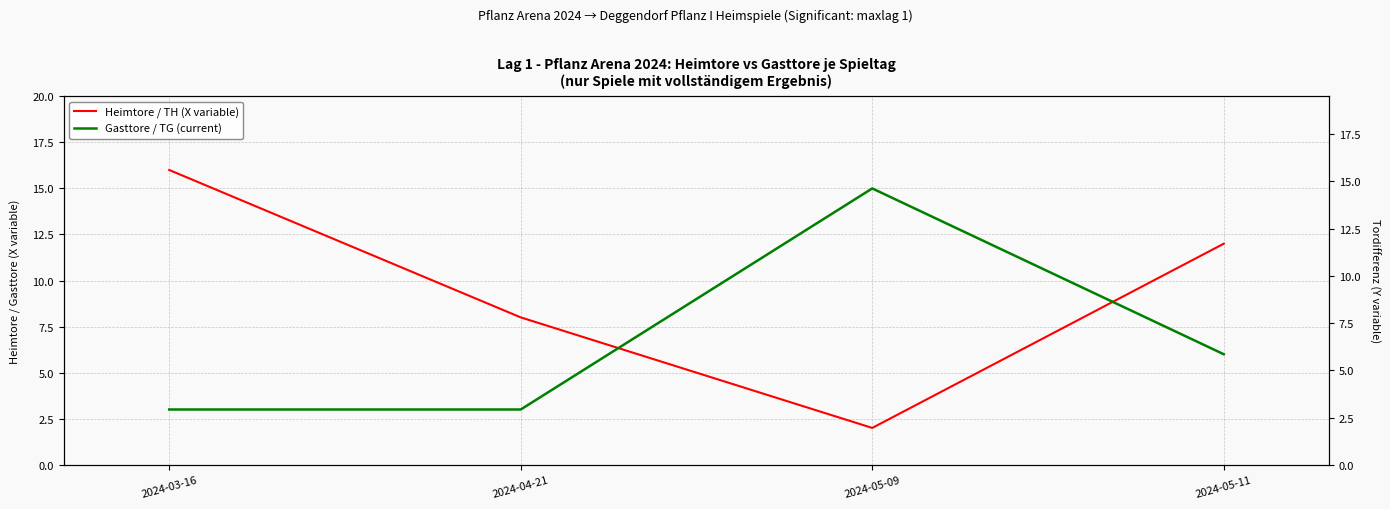

Rank the series by their maximum value, from lowest to highest.

Gasttore / TG (current), Heimtore / TH (X variable)